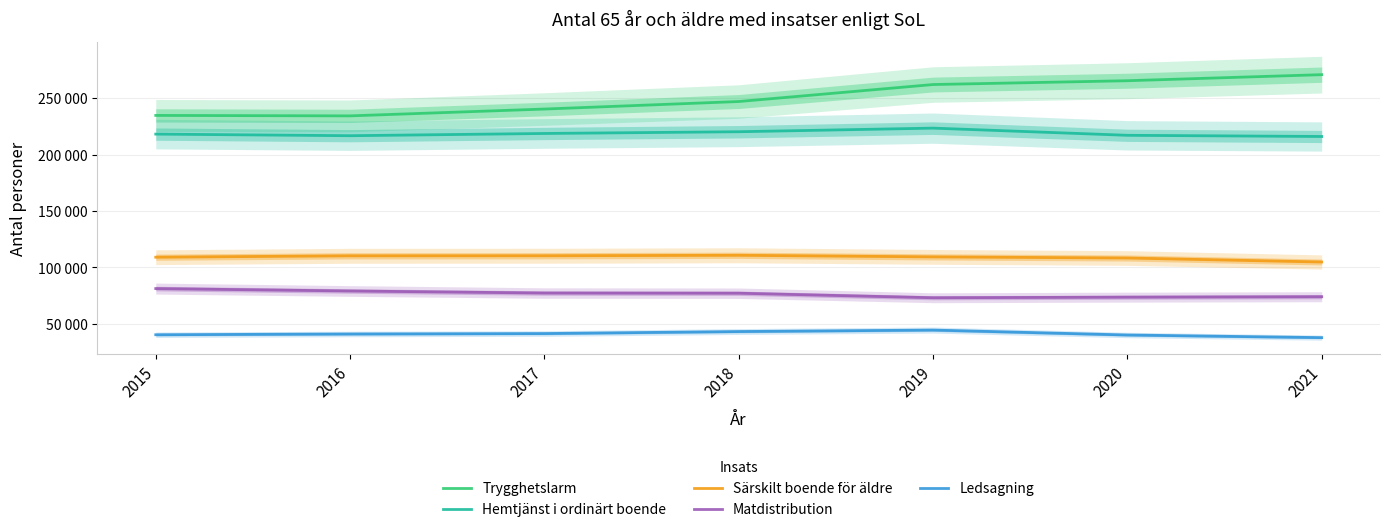

What is the minimum value for Hemtjänst i ordinärt boende?

216061